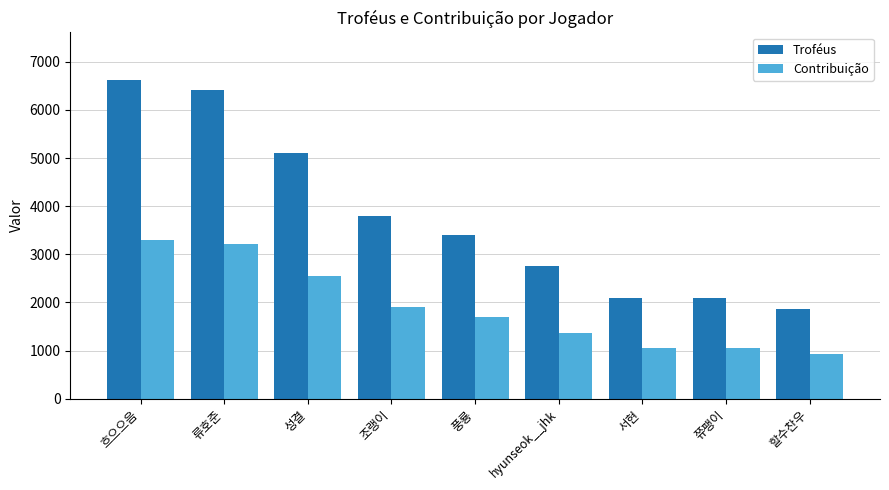

At which label is Troféus closest to 4236?

조랭이